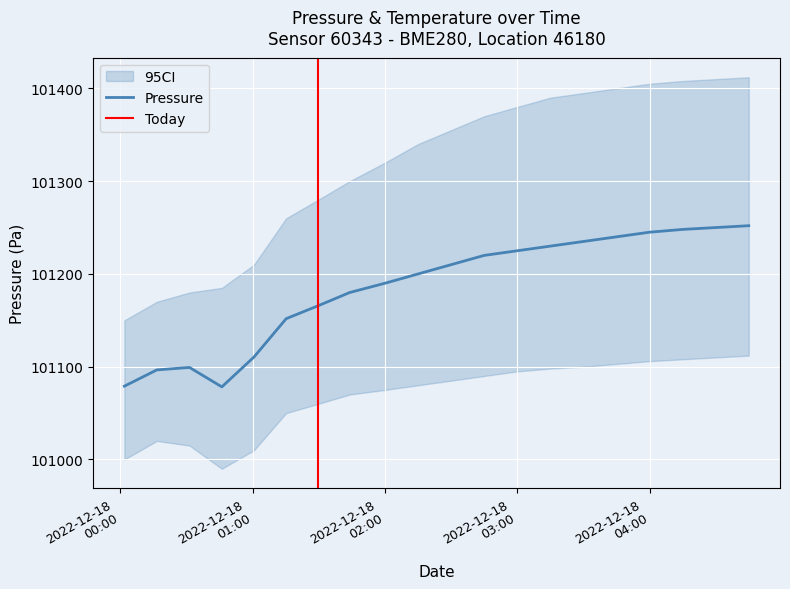

Count the number of categories in the chart.

20